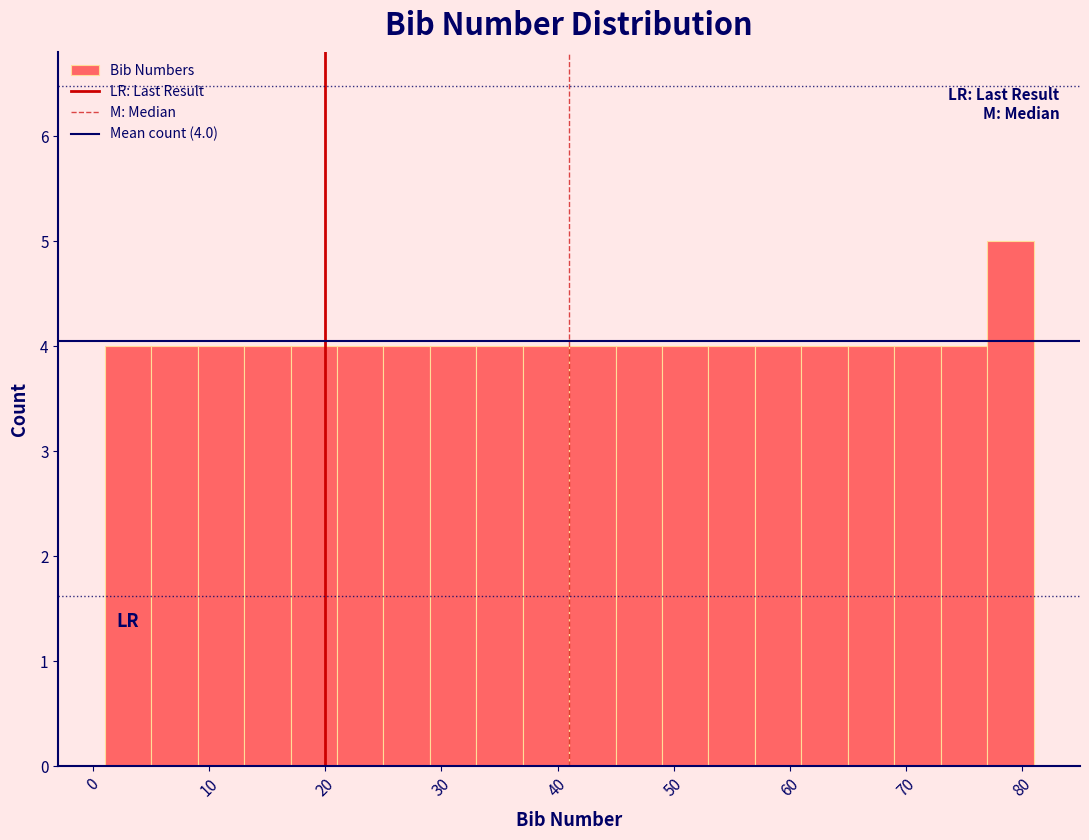

Over which range of the x-axis is the bar tallest?

77 to 81